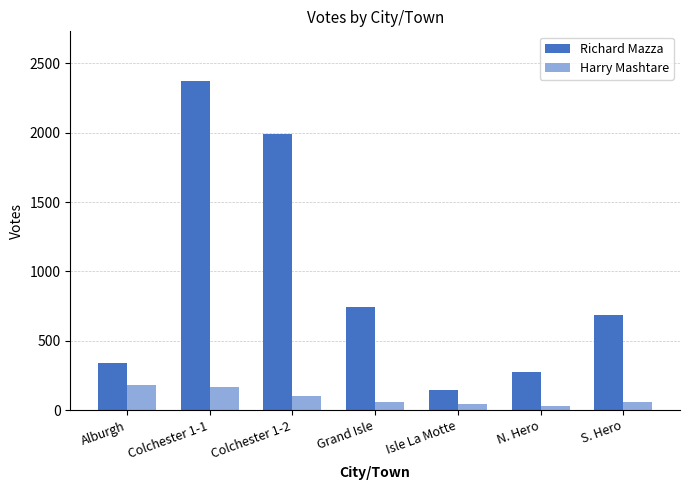

Which category has the lowest value in the Richard Mazza series?

Isle La Motte